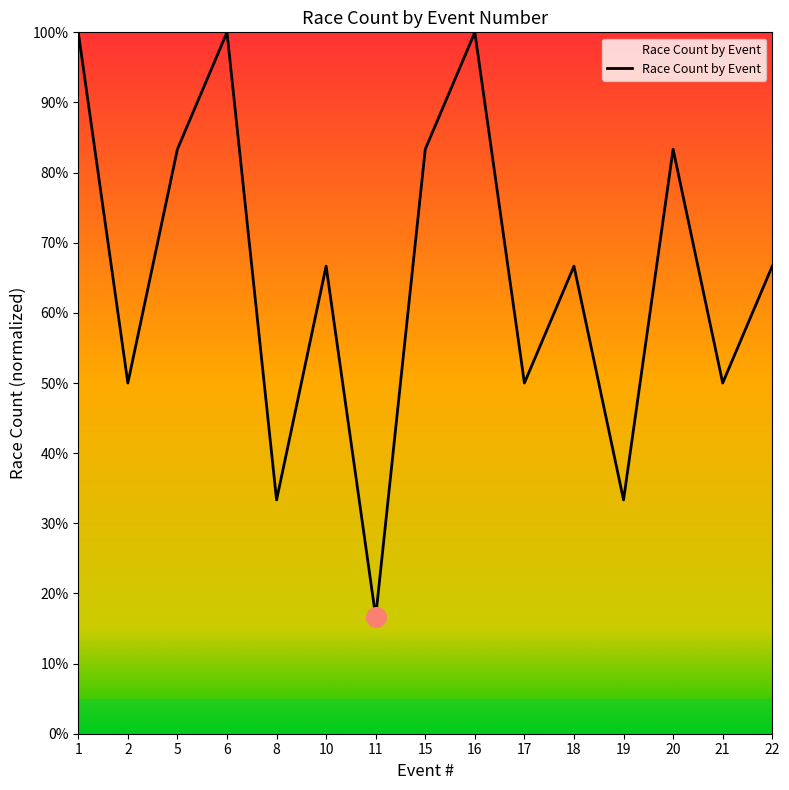

Between 11 and 19, which is larger?

19